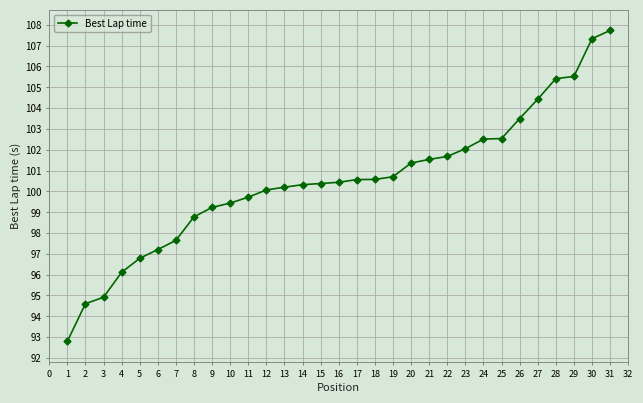

The value at 2 is 163.1. True or false?

False